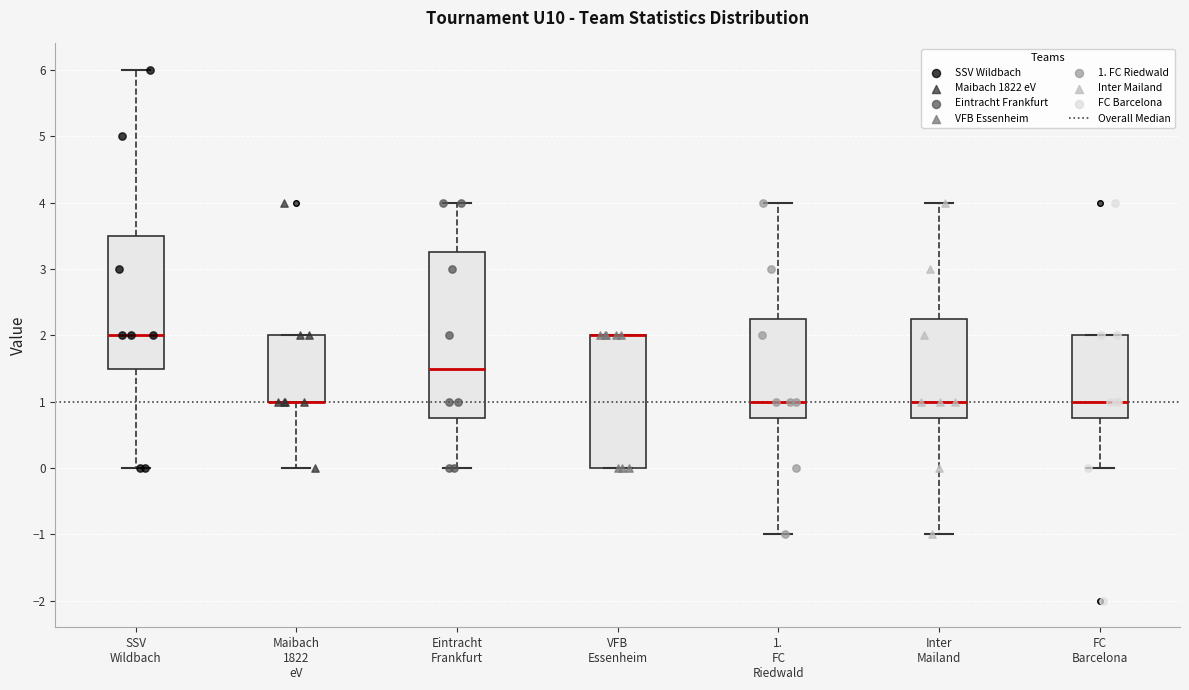

Comparing the boxes themselves (not the whiskers), which one is the tallest?

Eintracht Frankfurt